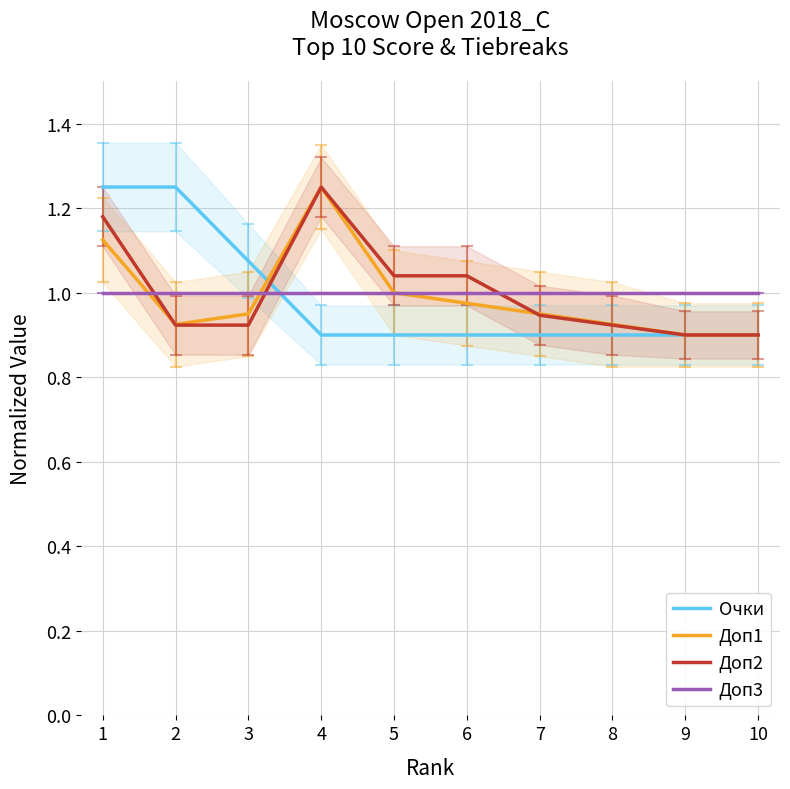

Where is Доп3 nearest to the value 1?

1